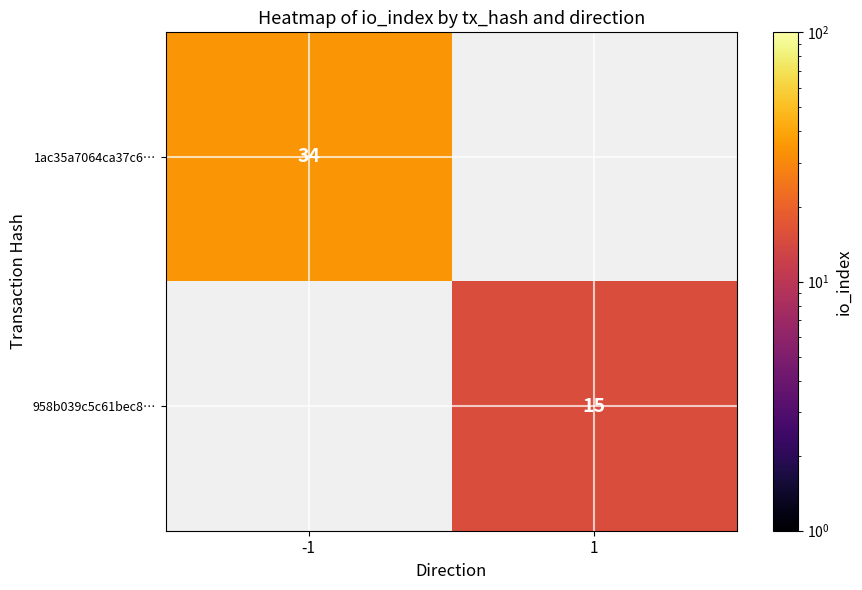

Is the value of 958b039c5c61bec8… at 1 greater than the value of 1ac35a7064ca37c6… at -1?

No